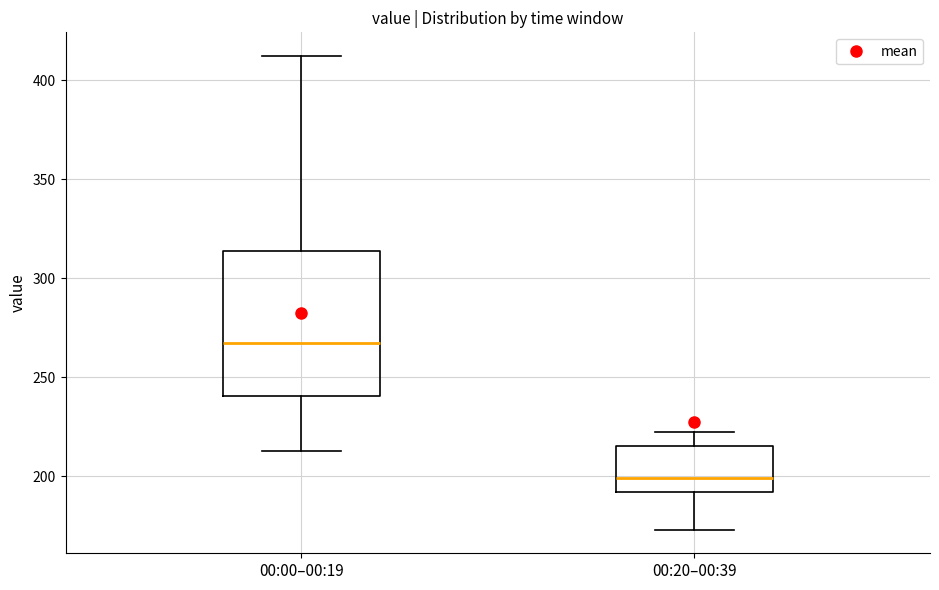

Where is the upper edge of the box for 00:20–00:39 on the y-axis? The values are not printed on the chart, so give them approximately, as read against the axis.

215